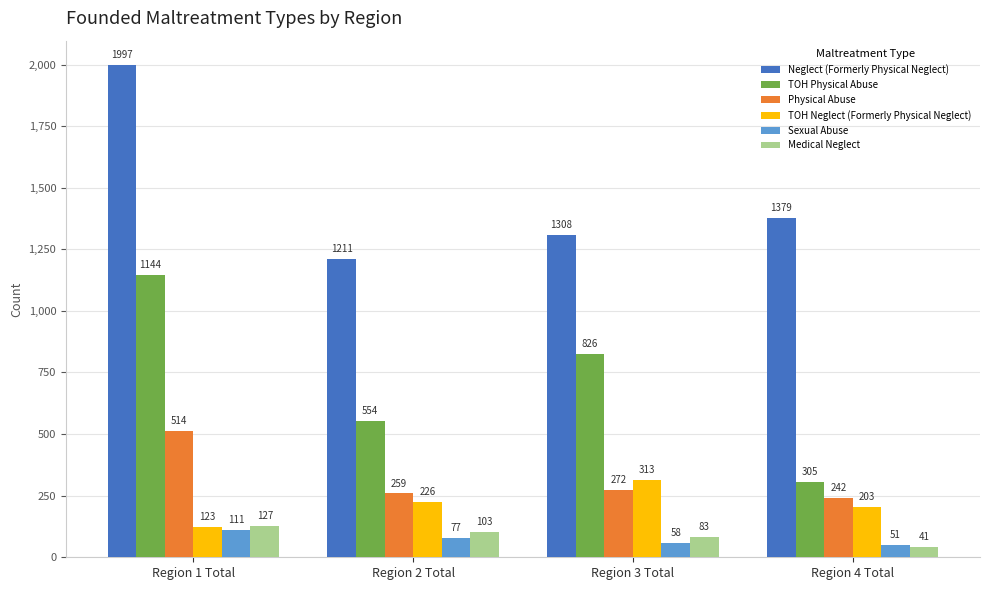

True or false: TOH Physical Abuse has a value of 1144 at Region 1 Total.

True